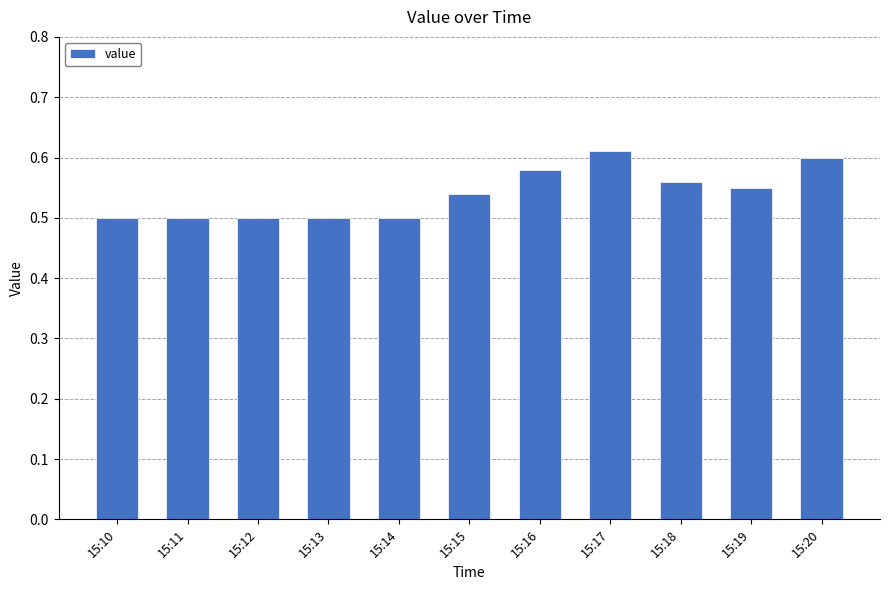

The chart shows a value of 1.0 at 15:20. True or false?

False